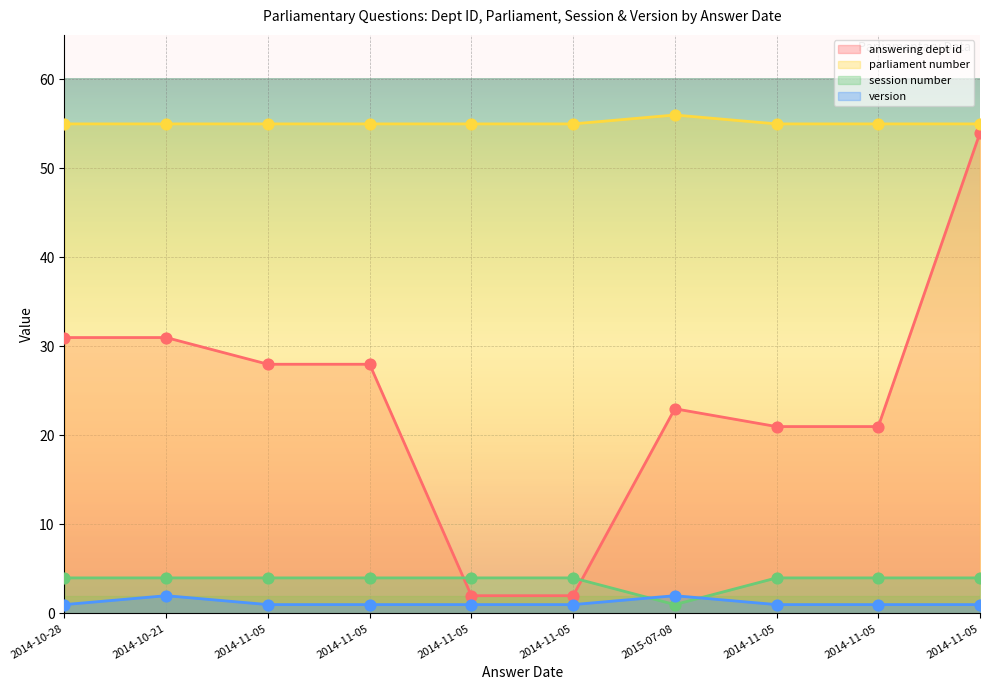

What are all the series names shown in the legend?

answering dept id, parliament number, session number, version